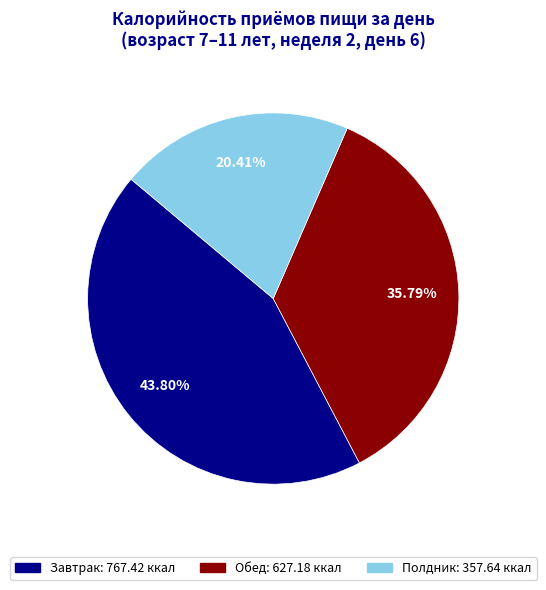

Combined, what portion of the pie is Полдник and Обед?

56.2%